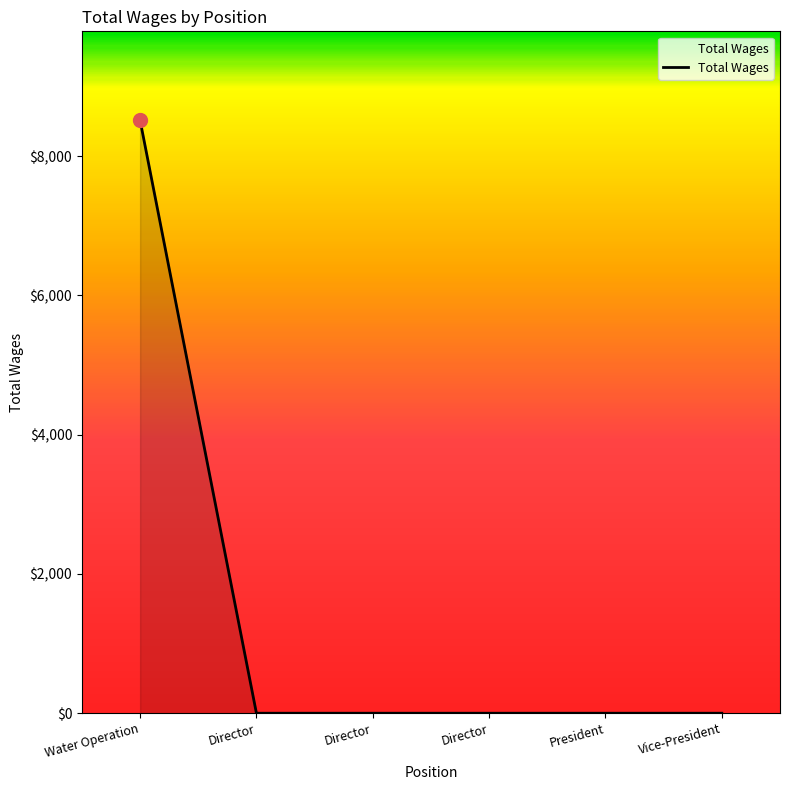

Reading left to right, transcribe all the data shown in this chart.

8515	0	0	0	0	0